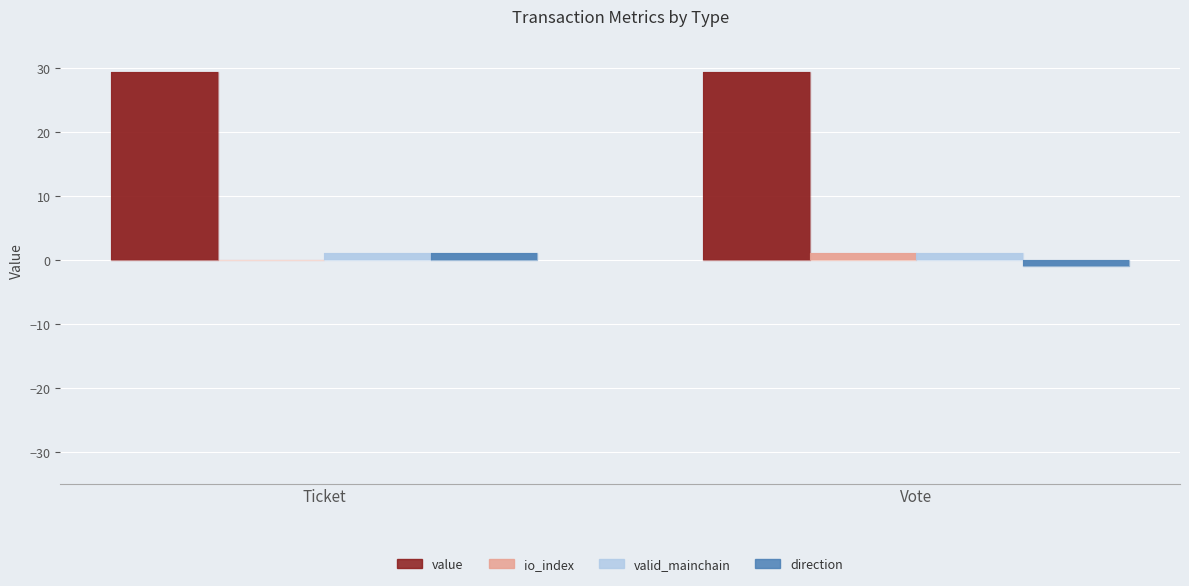

How many positive values does the direction series have?

1